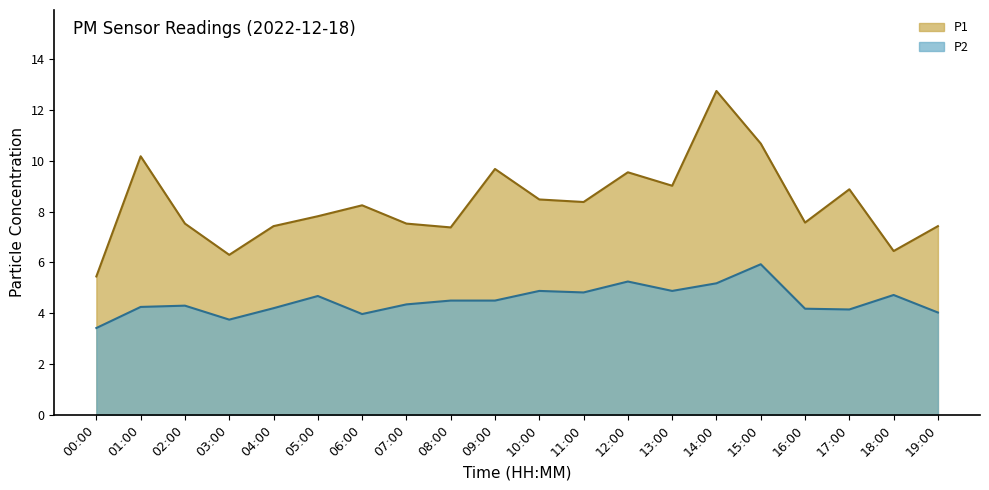

The value of P2 at 07:00 is 4.3. True or false?

True